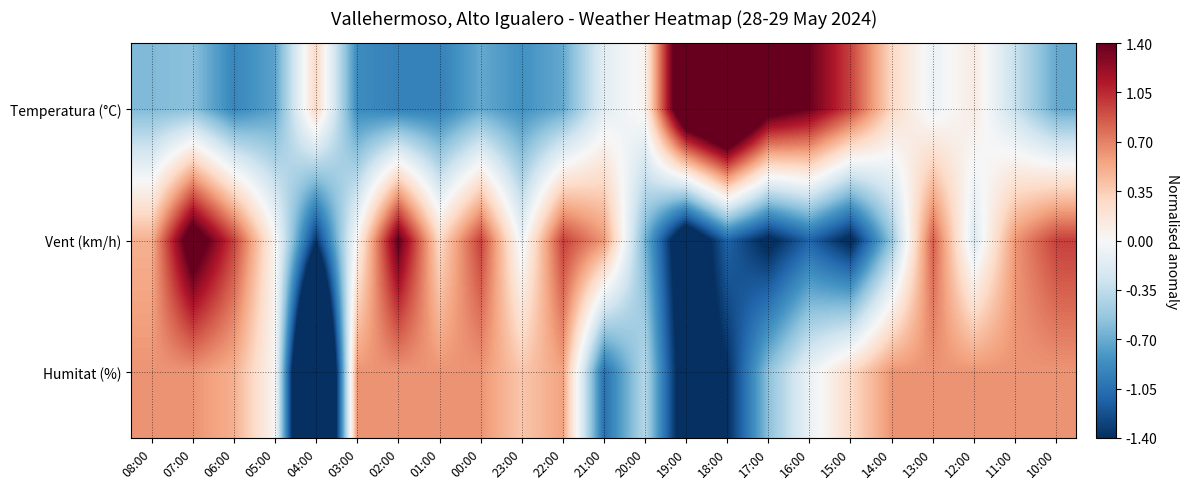

Reading left to right, list all the values displayed in this chart.

Temperatura (°C): 08:00=-0.6	07:00=-0.6	06:00=-0.9	05:00=-0.7	04:00=0.3	03:00=-0.9	02:00=-0.9	01:00=-0.9	00:00=-0.7	23:00=-0.8	22:00=-0.7	21:00=-0.1	20:00=0.1	19:00=2.0	18:00=2.5	17:00=1.6	16:00=1.4	15:00=1.0	14:00=0.3	13:00=-0.1	12:00=0.1	11:00=-0.3	10:00=-0.7
Vent (km/h): 08:00=0.5	07:00=1.7	06:00=1.0	05:00=0.0	04:00=-1.4	03:00=0.0	02:00=1.4	01:00=0.3	00:00=1.0	23:00=-0.1	22:00=1.0	21:00=0.6	20:00=-0.7	19:00=-1.8	18:00=-1.1	17:00=-1.5	16:00=-1.1	15:00=-1.5	14:00=-0.5	13:00=0.8	12:00=-0.2	11:00=0.6	10:00=1.0
Humitat (%): 08:00=0.6	07:00=0.6	06:00=0.5	05:00=0.0	04:00=-3.4	03:00=0.6	02:00=0.6	01:00=0.6	00:00=0.6	23:00=0.4	22:00=0.6	21:00=-1.1	20:00=-0.4	19:00=-1.7	18:00=-1.4	17:00=-0.6	16:00=-0.1	15:00=0.3	14:00=0.6	13:00=0.6	12:00=0.6	11:00=0.6	10:00=0.6